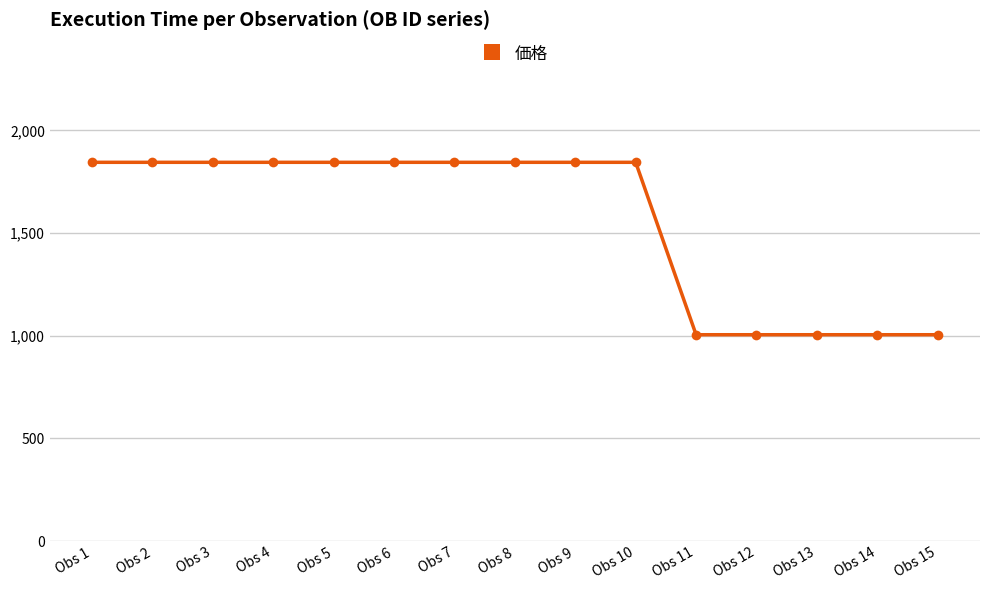

The value at Obs 5 is 1845. True or false?

True